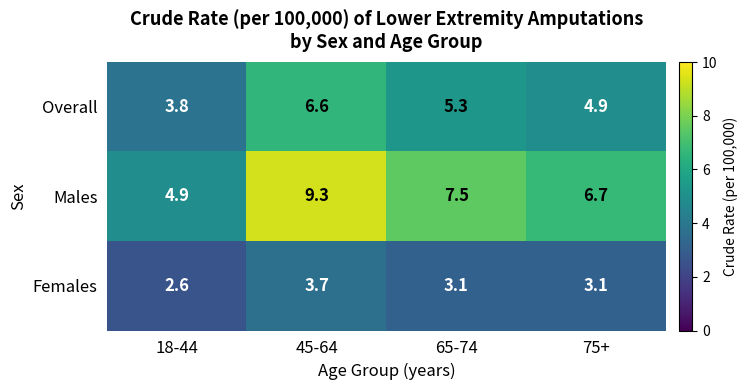

What is the smallest value displayed?

2.6